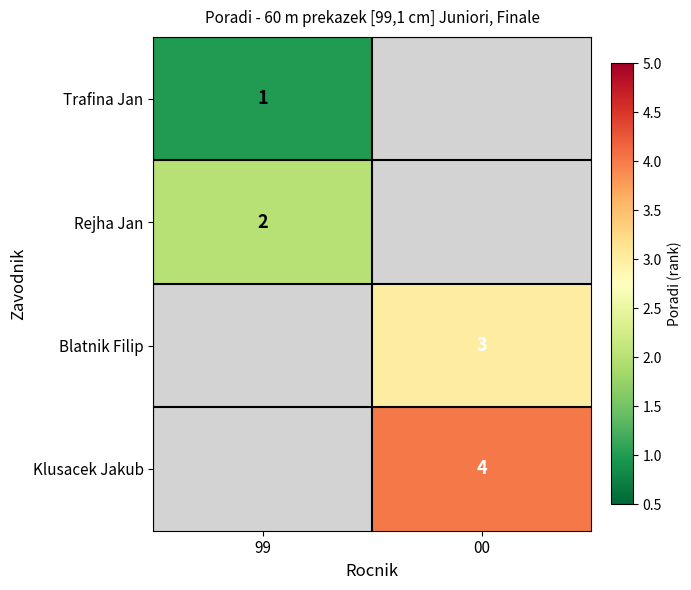

The Rejha Jan series shows 3 at 99. True or false?

False